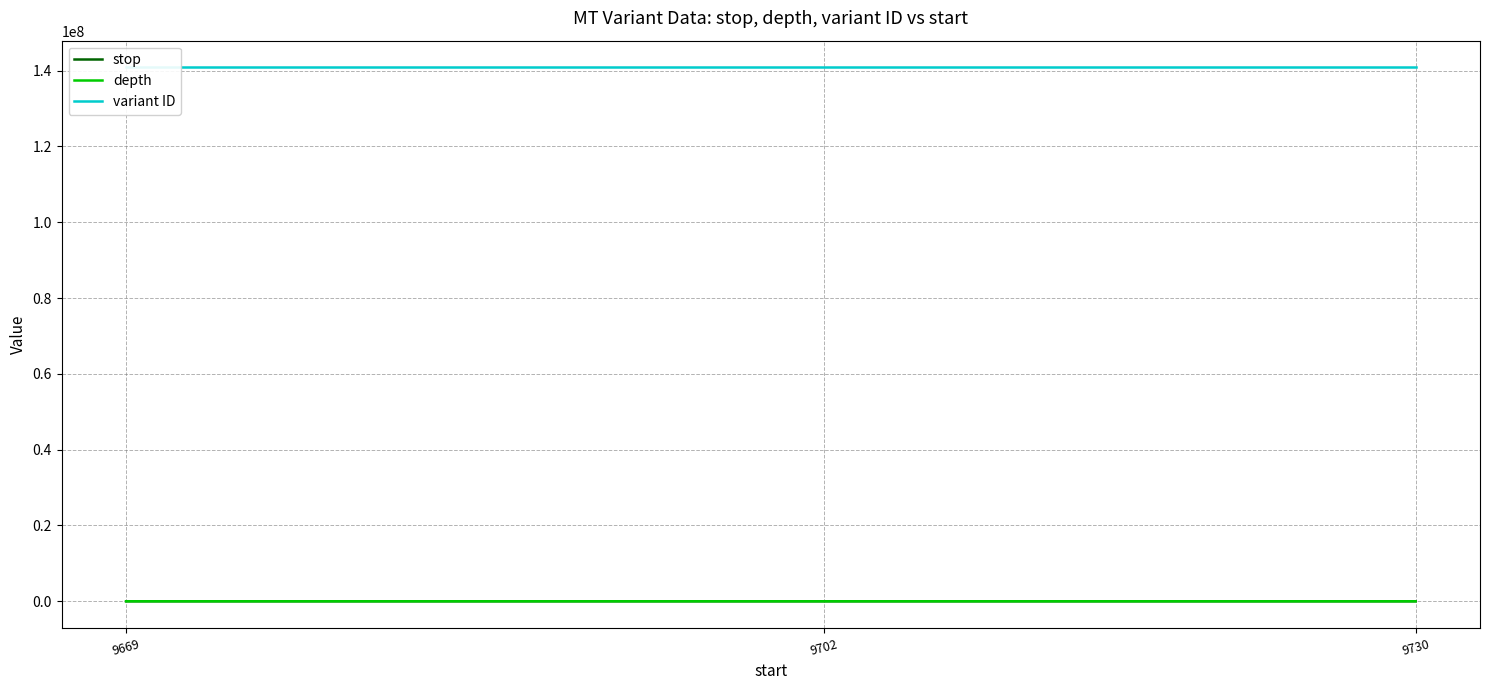

Between 9702 and 9669, which is larger?

9702